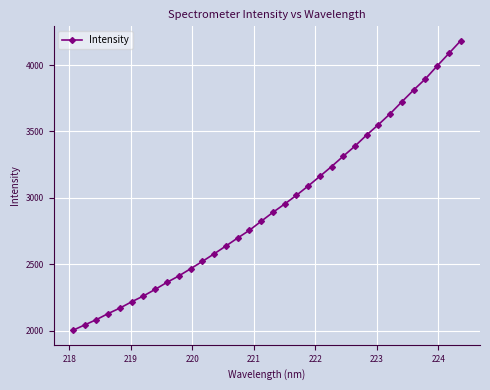

What is the difference between the second highest and minimum values?

2085.4